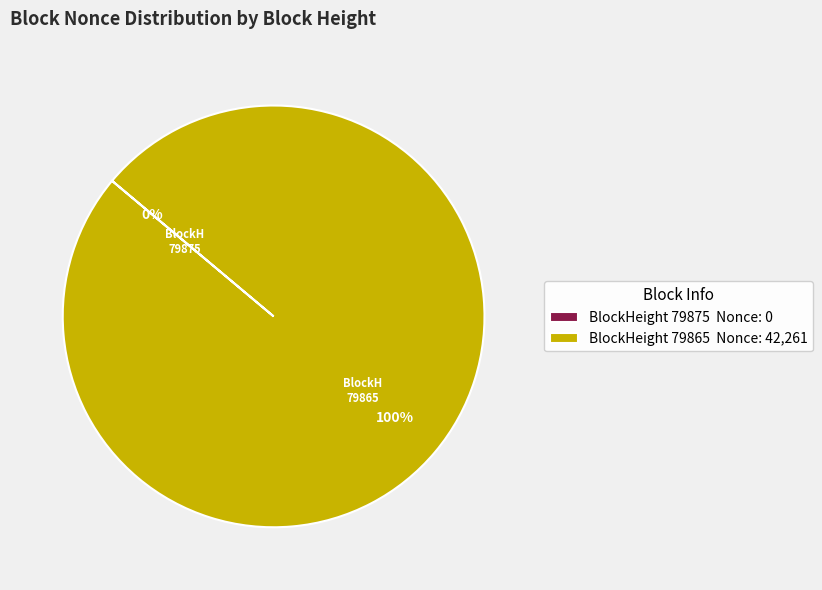

Which has a higher value, 79865 or 79875?

79865